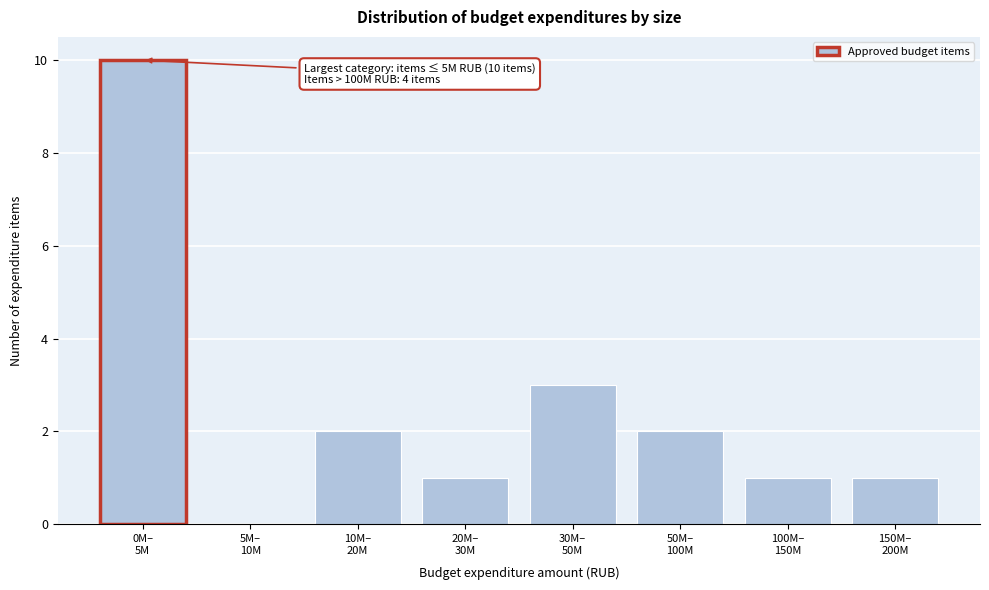

What is the sum of all values?

20